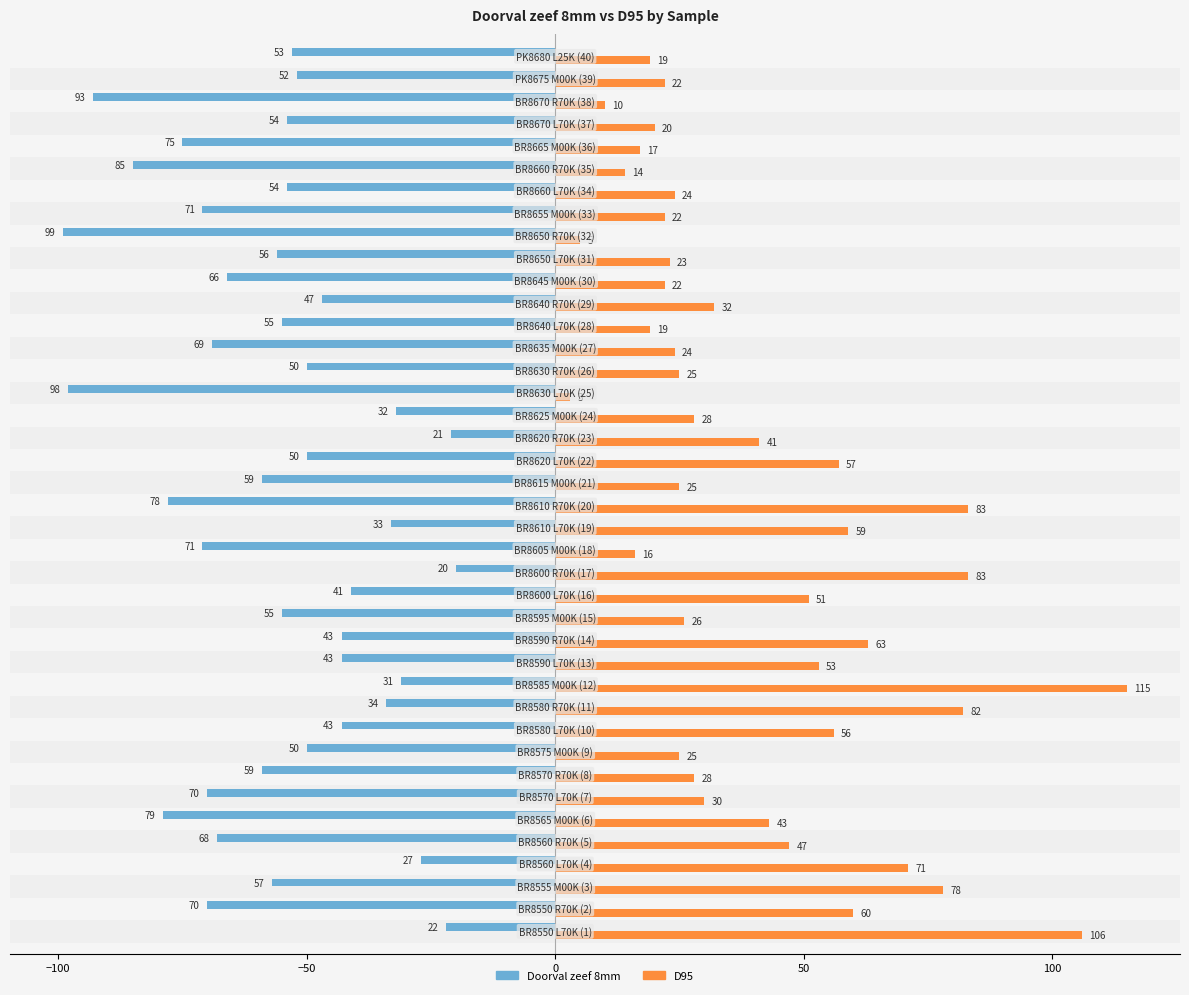

What is the difference between the maximum and second lowest values in the Doorval zeef 8mm series?

78